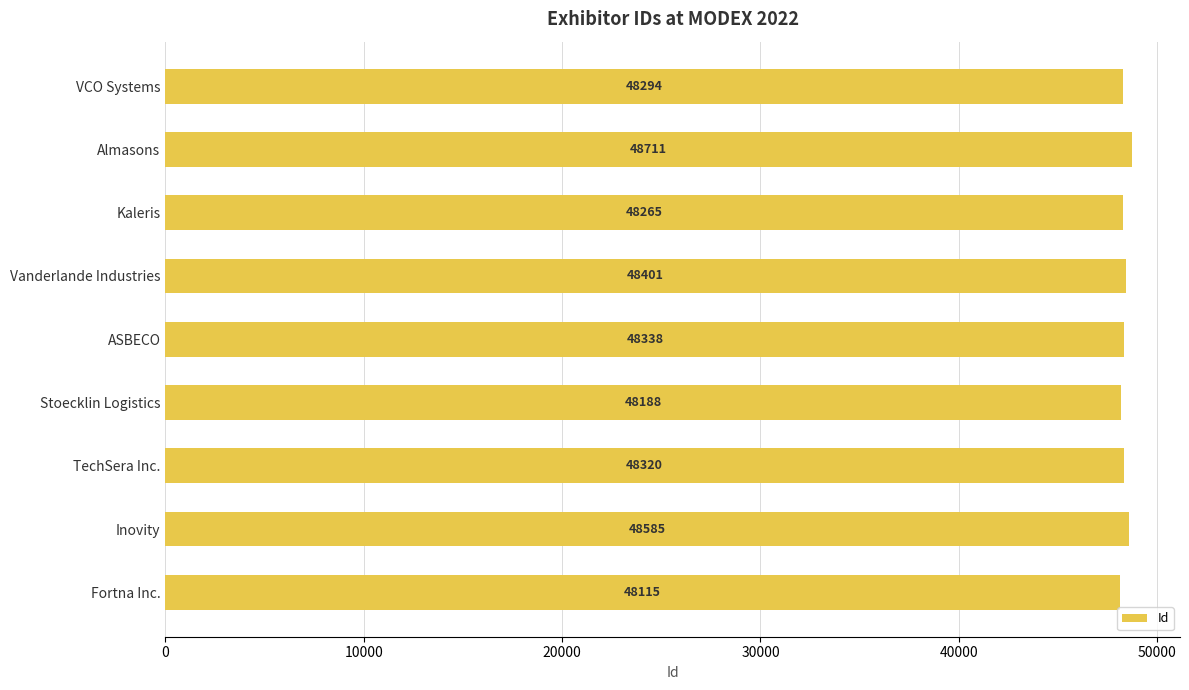

What is the difference between the maximum and minimum values?

596